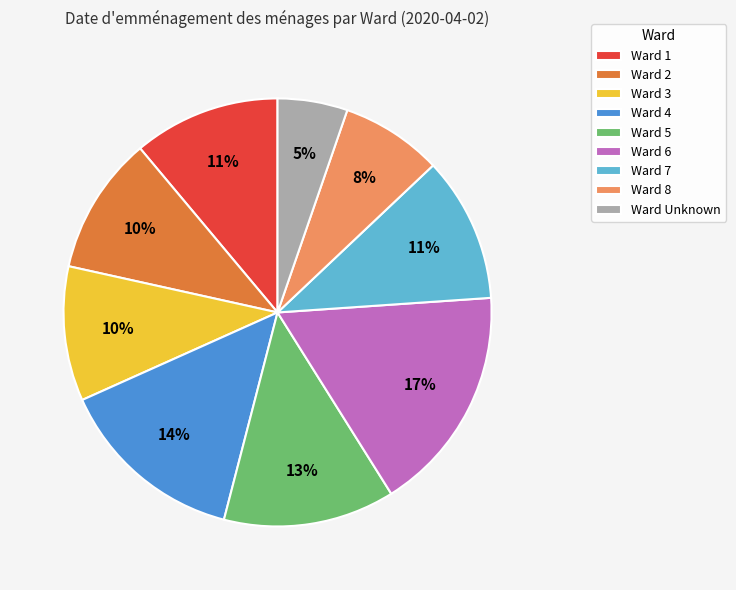

Is there any slice that represents more than half of the pie?

No